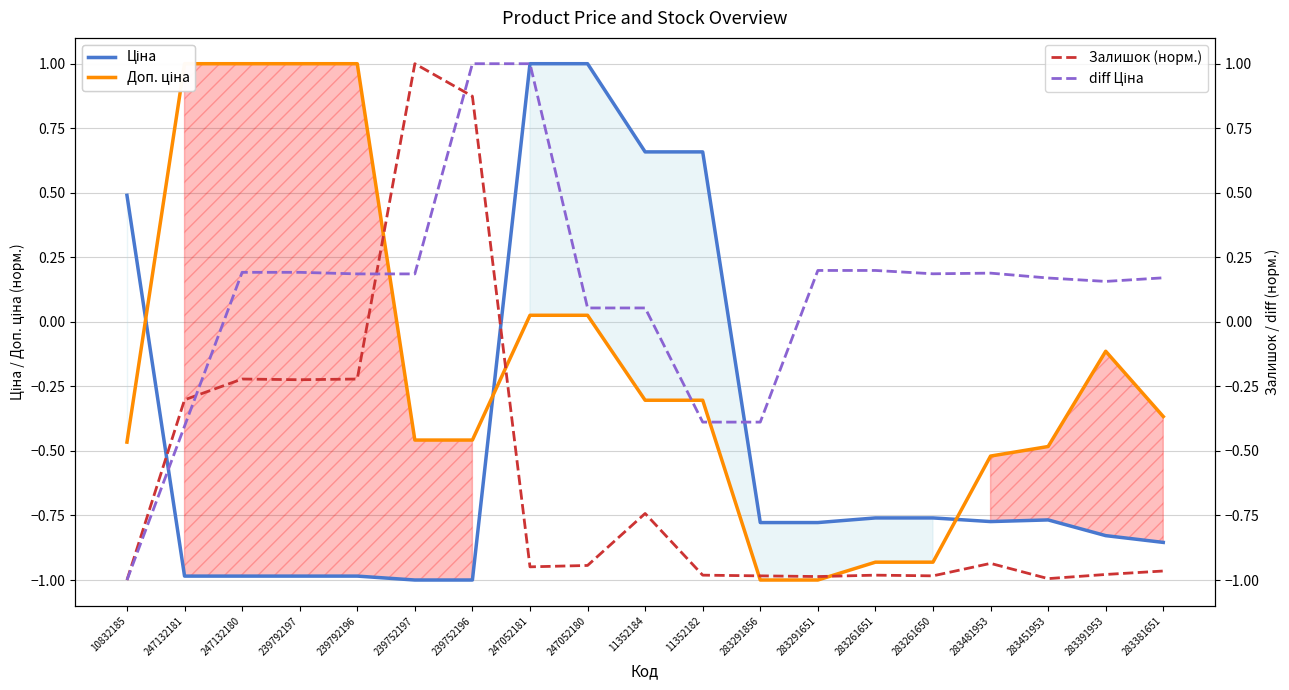

At which category is the sum across all series the highest?

247052181